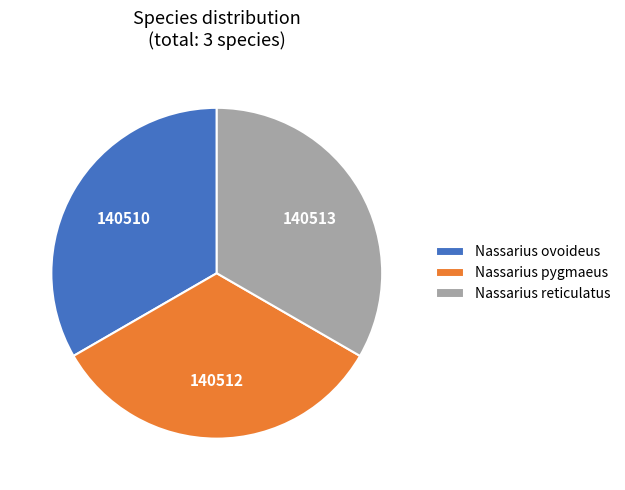

Do Nassarius reticulatus and Nassarius pygmaeus together represent more than half of the pie?

Yes